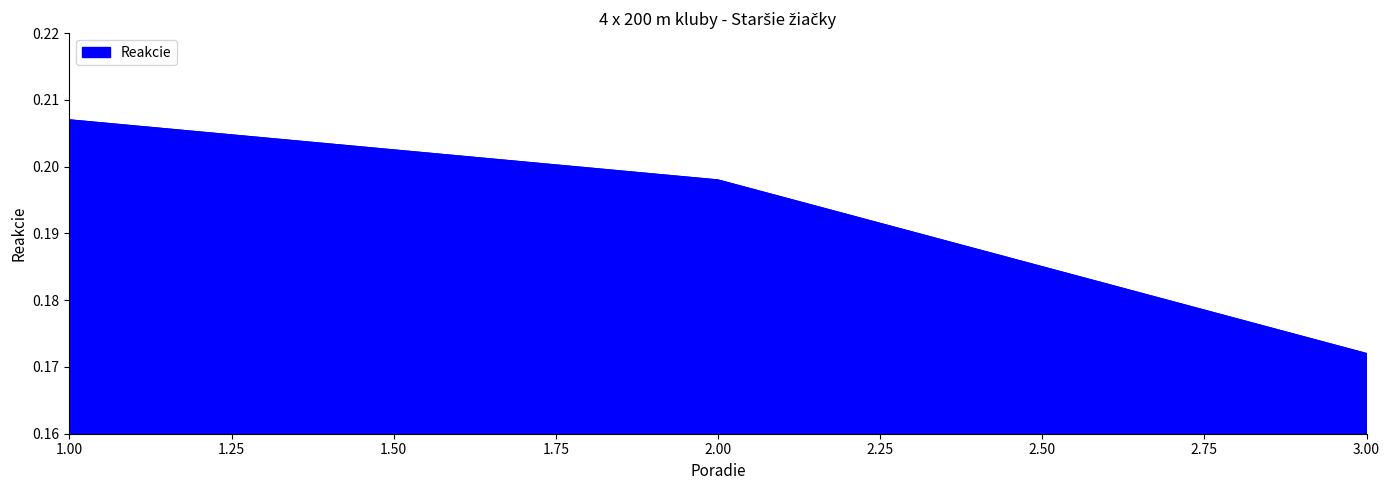

The value at 3.00 is 0.1. True or false?

False